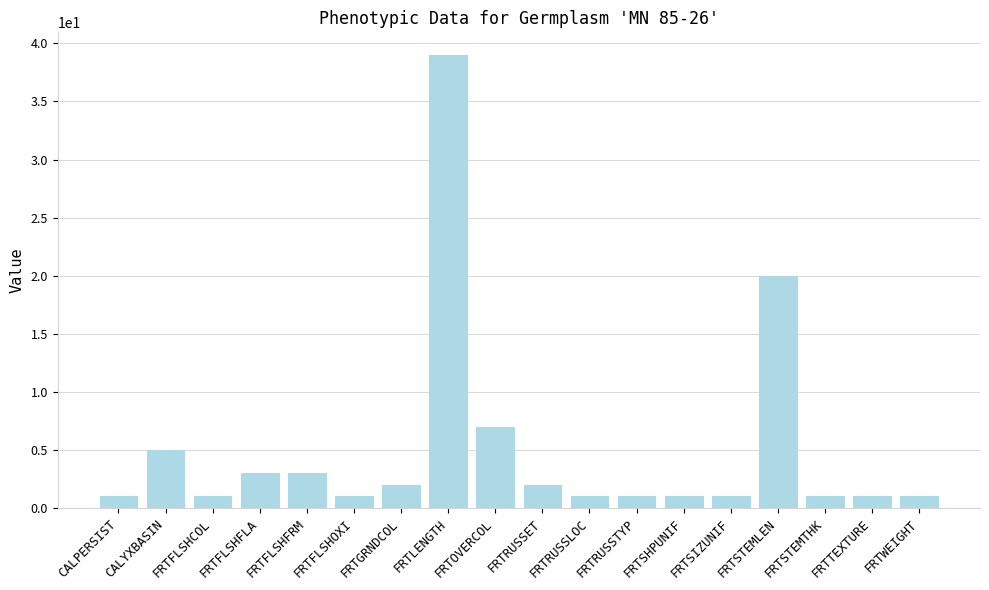

What is the value of the 6th bar from the left?

1